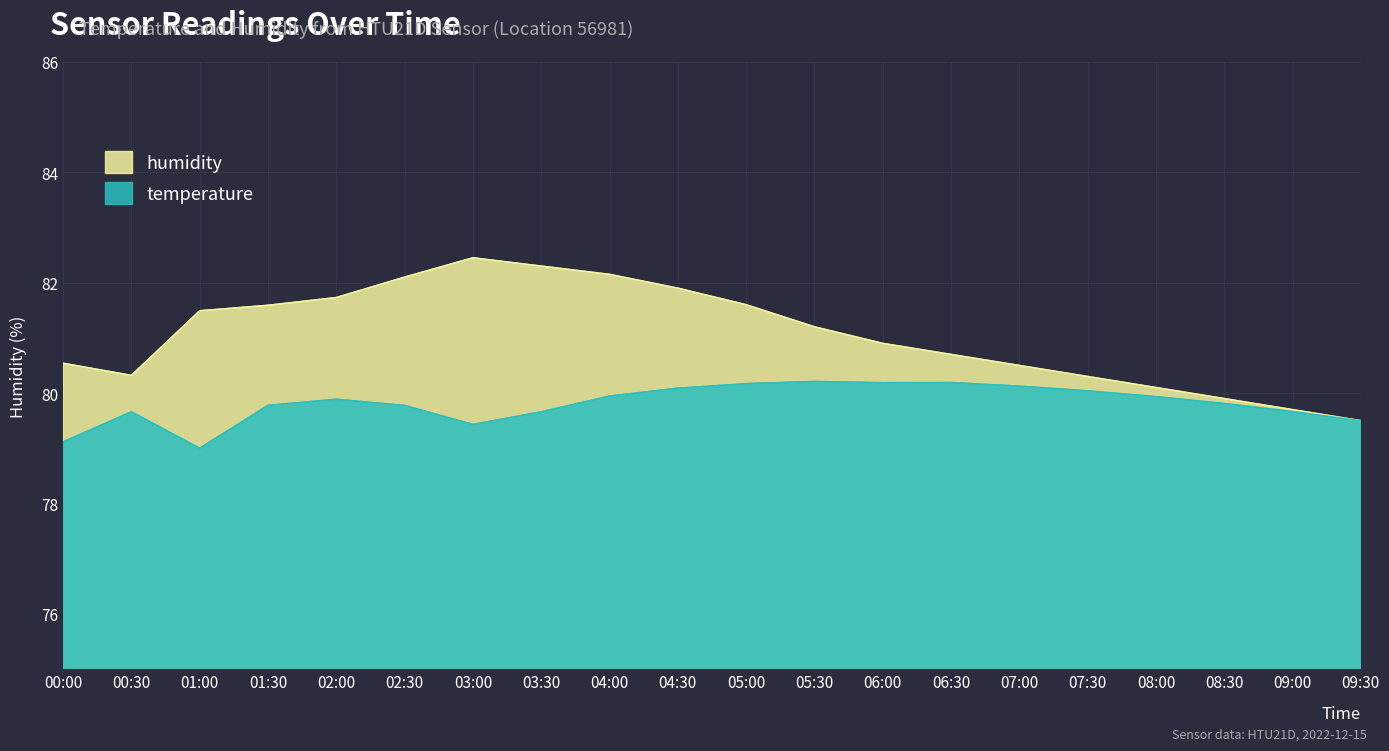

How many points are higher than both their immediate neighbors (excluding endpoints)?

1